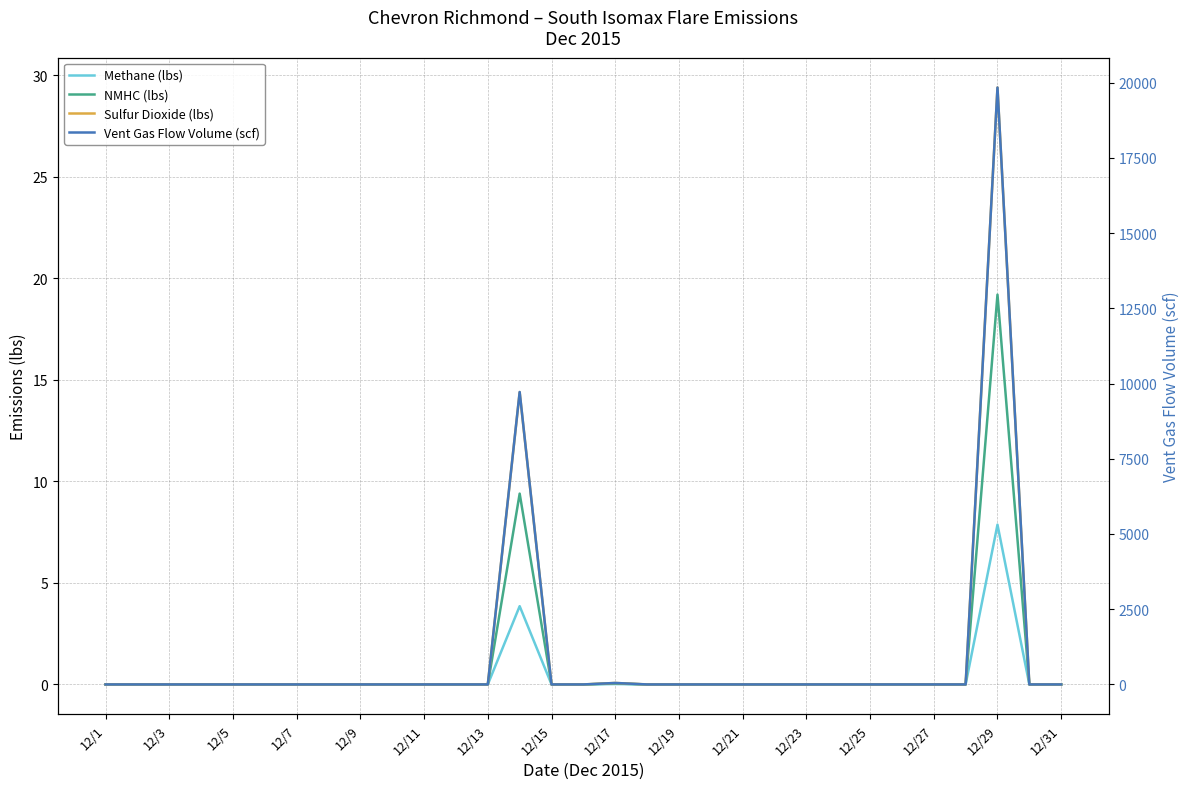

How many interior local peaks does the NMHC (lbs) series have?

3